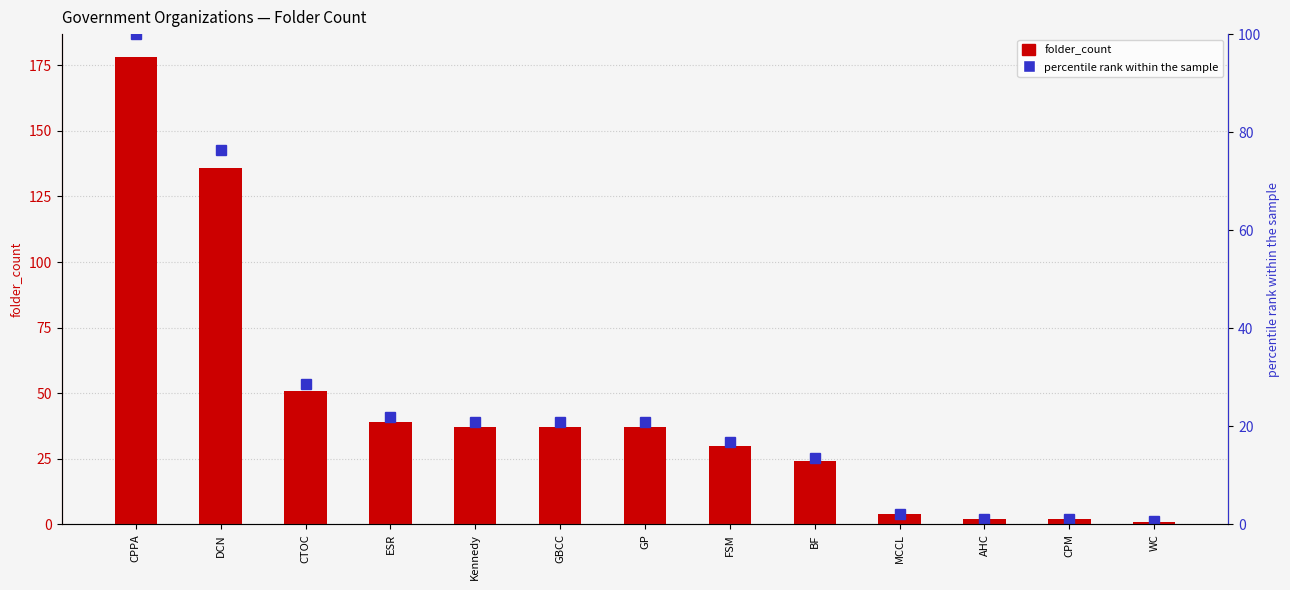

Reading right to left, transcribe all the data shown in this chart.

folder_count: WC=1.0	CPM=2.0	AHC=2.0	MCCL=4.0	BF=24.0	FSM=30.0	GP=37.0	GBCC=37.0	Kennedy=37.0	ESR=39.0	CTOC=51.0	DCN=136.0	CPPA=178.0
percentile rank within the sample: WC=0.6	CPM=1.1	AHC=1.1	MCCL=2.2	BF=13.5	FSM=16.9	GP=20.8	GBCC=20.8	Kennedy=20.8	ESR=21.9	CTOC=28.7	DCN=76.4	CPPA=100.0